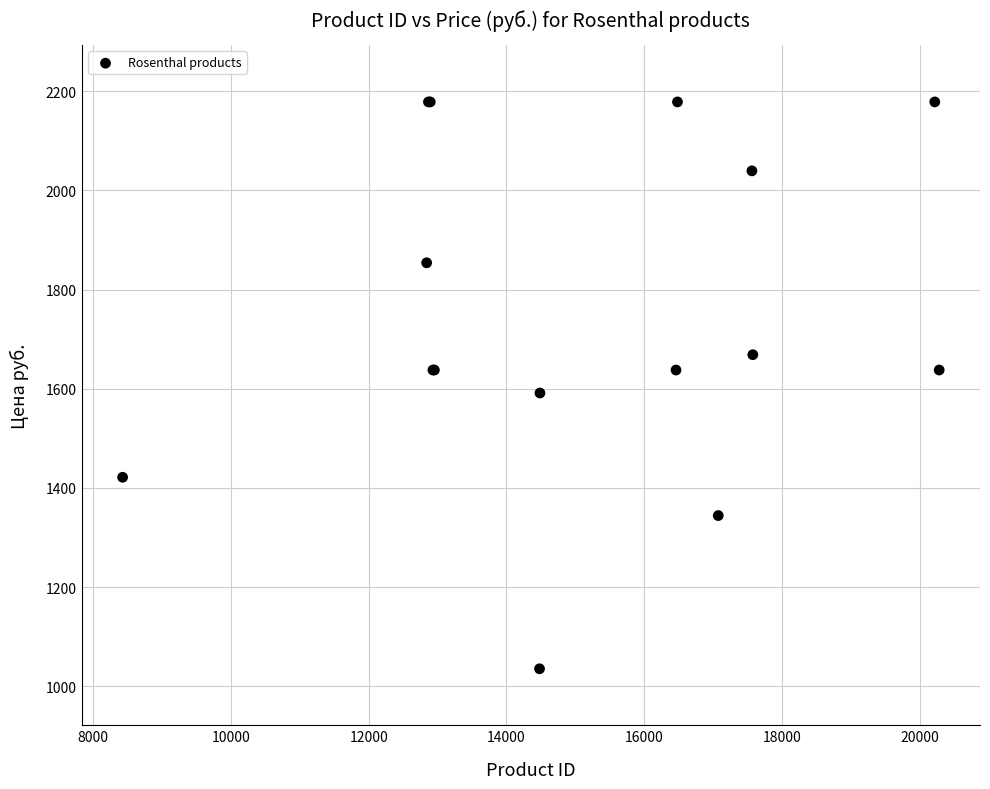

What Y value in the scatter plot is closest to 1606?

1591.3